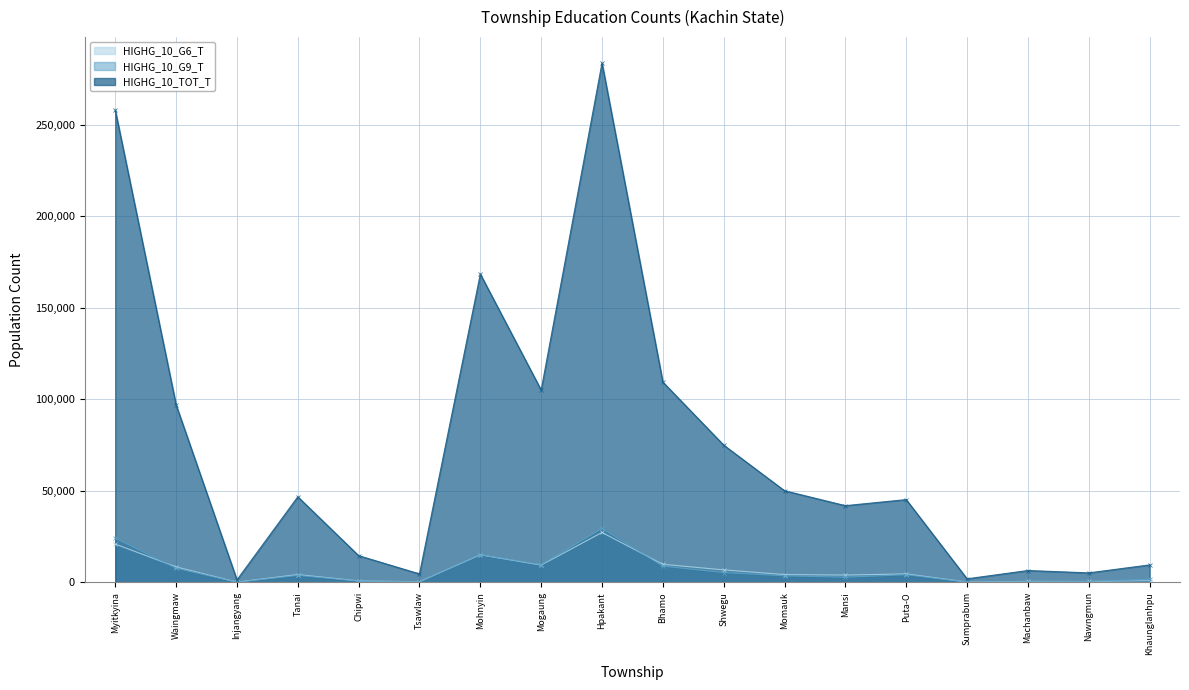

Is it true that HIGHG_10_G9_T equals 261 at Tsawlaw?

True